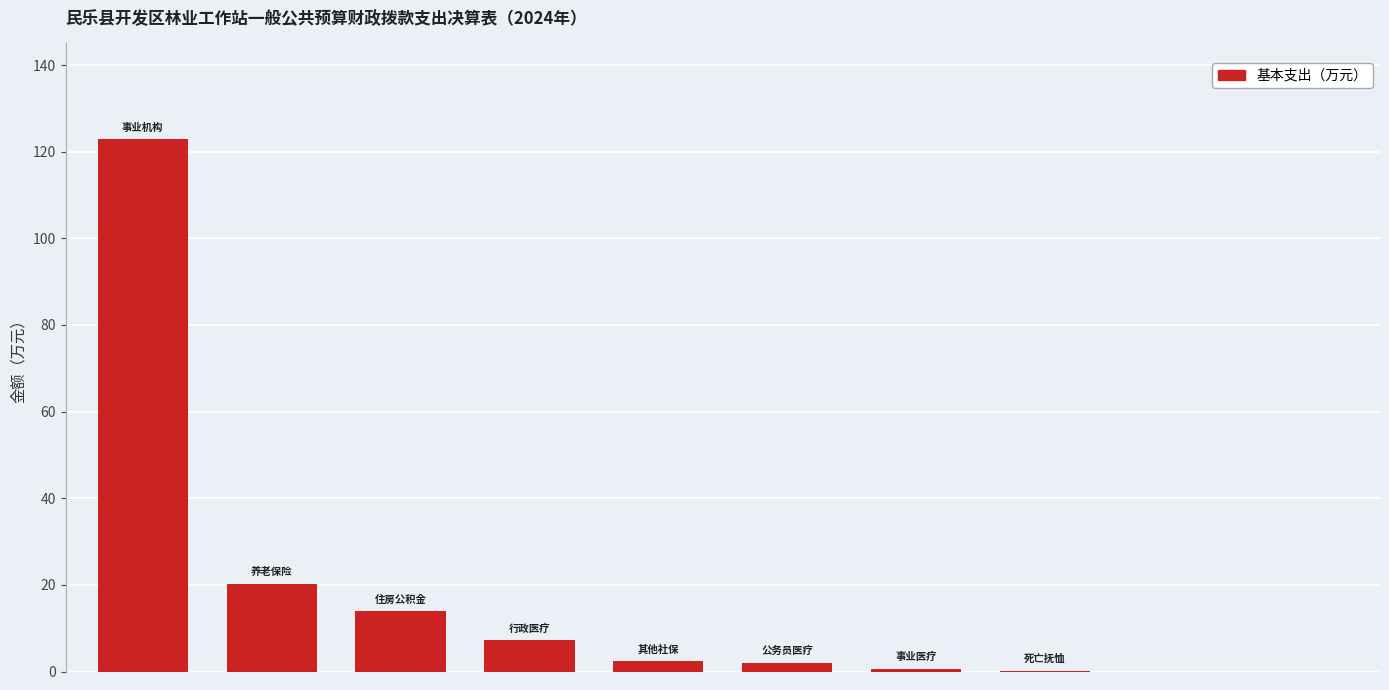

How many distinct data groups are displayed?

1